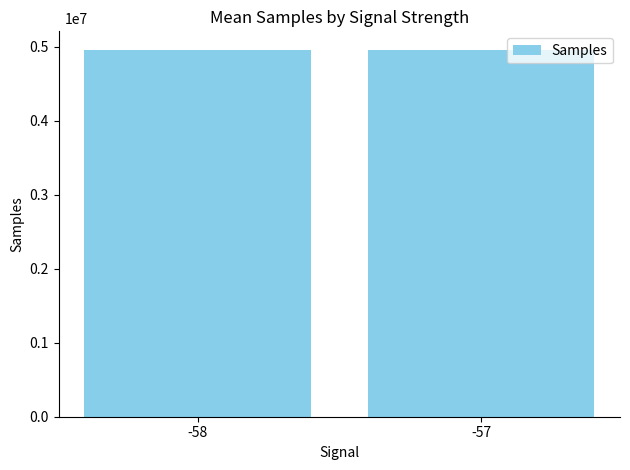

Reading left to right, transcribe all the data shown in this chart.

-58=4959486.2	-57=4960328.0